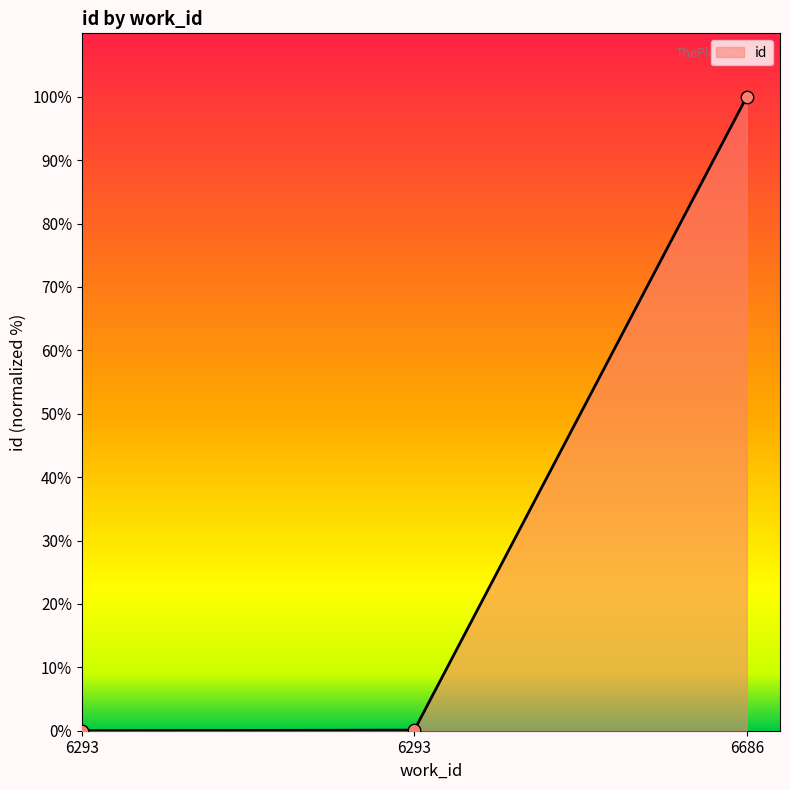

Count the number of data series in this chart.

1